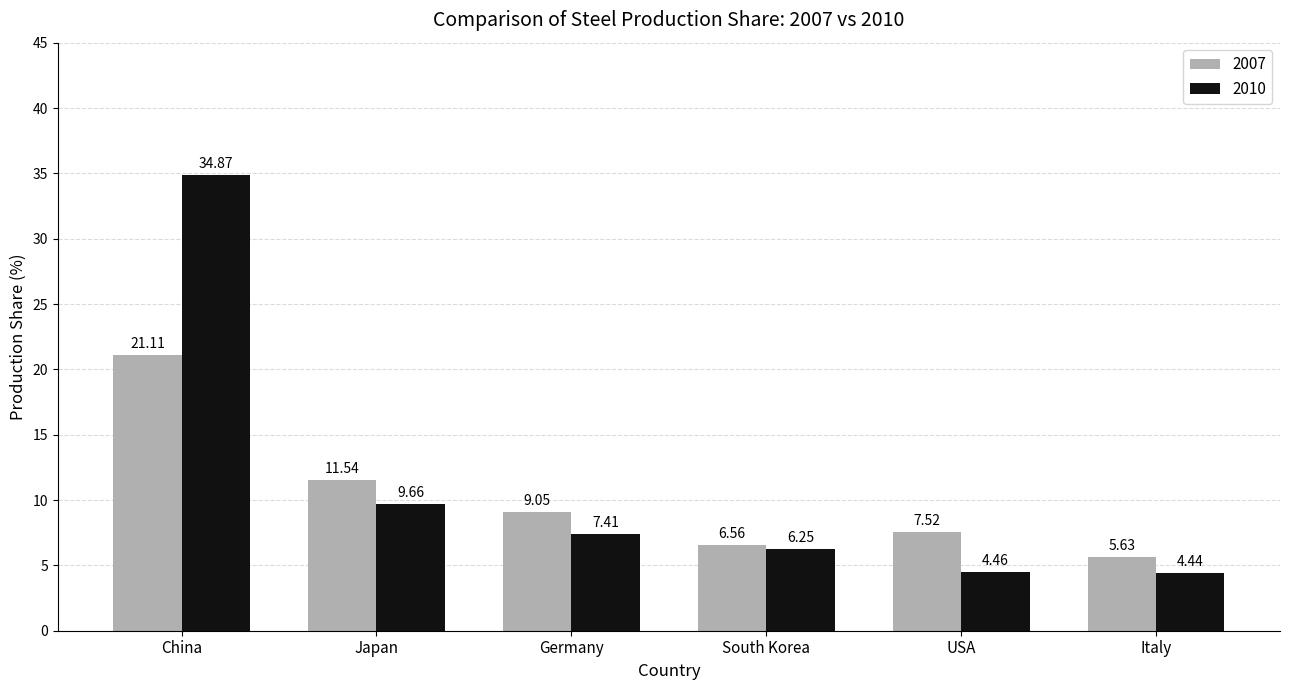

Which series has the widest spread of values?

2010